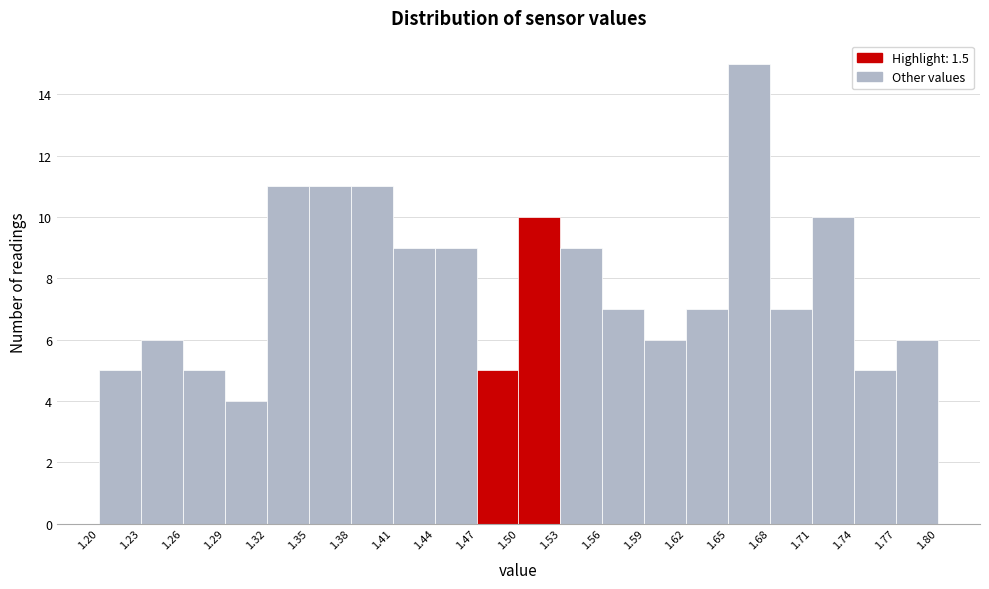

Reading left to right, list every bar in this chart as the range it spans on the x-axis followed by its height. The values are not printed on the chart, so give them approximately, as read against the axis.

1.20 to 1.23: 5
1.23 to 1.26: 6
1.26 to 1.29: 5
1.29 to 1.32: 4
1.32 to 1.35: 11
1.35 to 1.38: 11
1.38 to 1.41: 11
1.41 to 1.44: 9
1.44 to 1.47: 9
1.47 to 1.50: 5
1.50 to 1.53: 10
1.53 to 1.56: 9
1.56 to 1.59: 7
1.59 to 1.62: 6
1.62 to 1.65: 7
1.65 to 1.68: 15
1.68 to 1.71: 7
1.71 to 1.74: 10
1.74 to 1.77: 5
1.77 to 1.80: 6